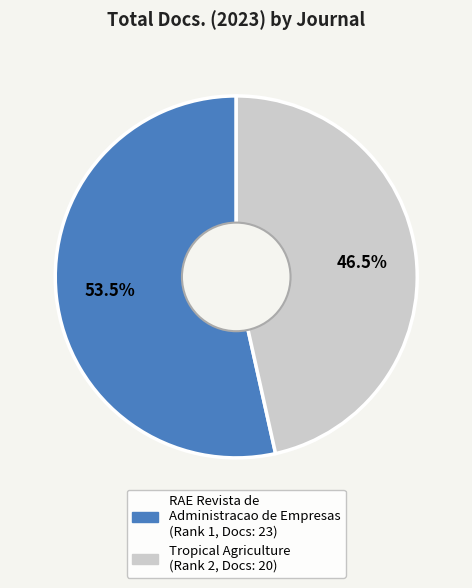

Between RAE Revista de Administracao de Empresas and Tropical Agriculture, which is larger?

RAE Revista de Administracao de Empresas